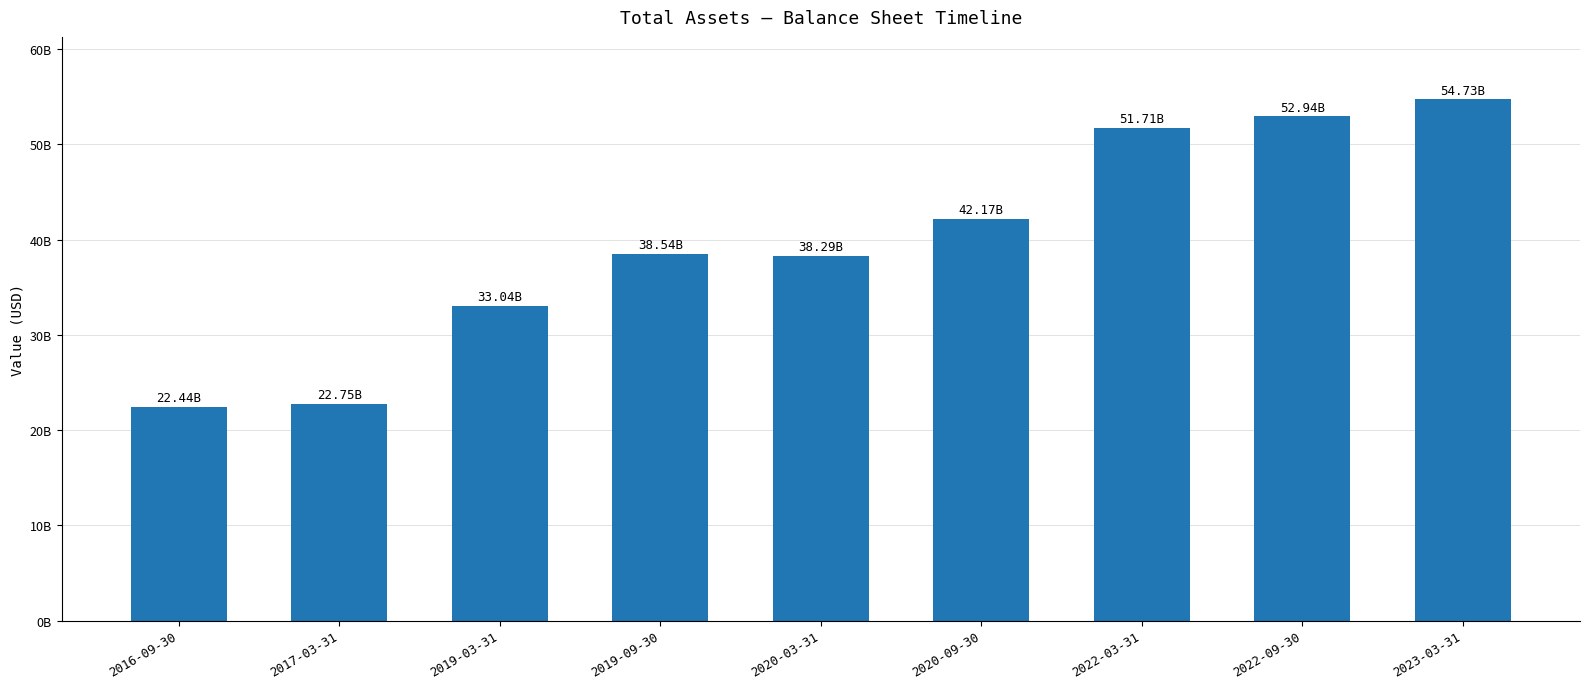

List the labels in order of value, largest first.

2023-03-31, 2022-09-30, 2022-03-31, 2020-09-30, 2019-09-30, 2020-03-31, 2019-03-31, 2017-03-31, 2016-09-30